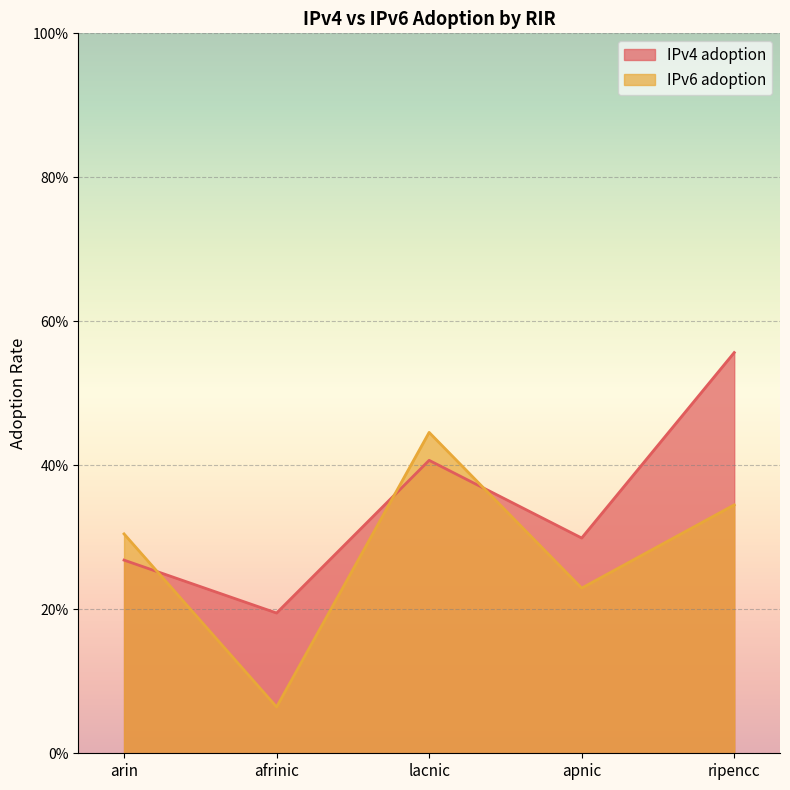

Which label corresponds to the largest value in the chart?

ripencc